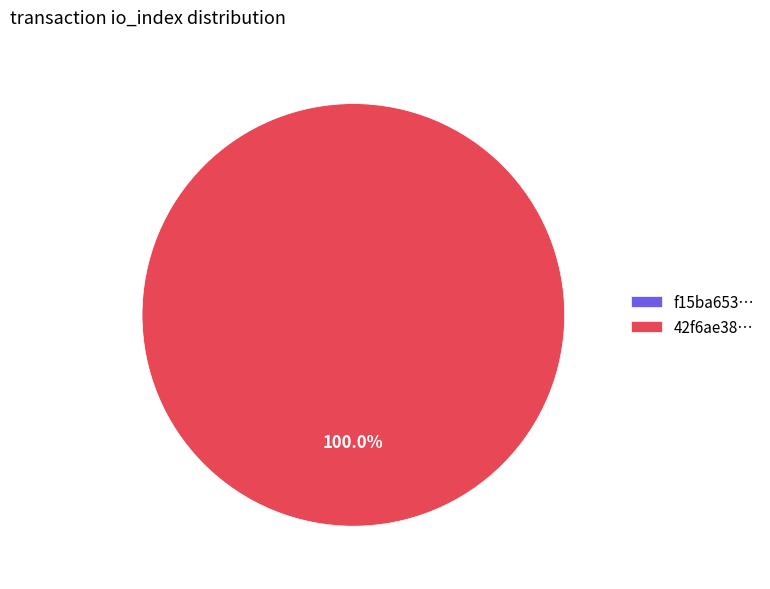

Rank the categories by value from lowest to highest.

tx_0, tx_1